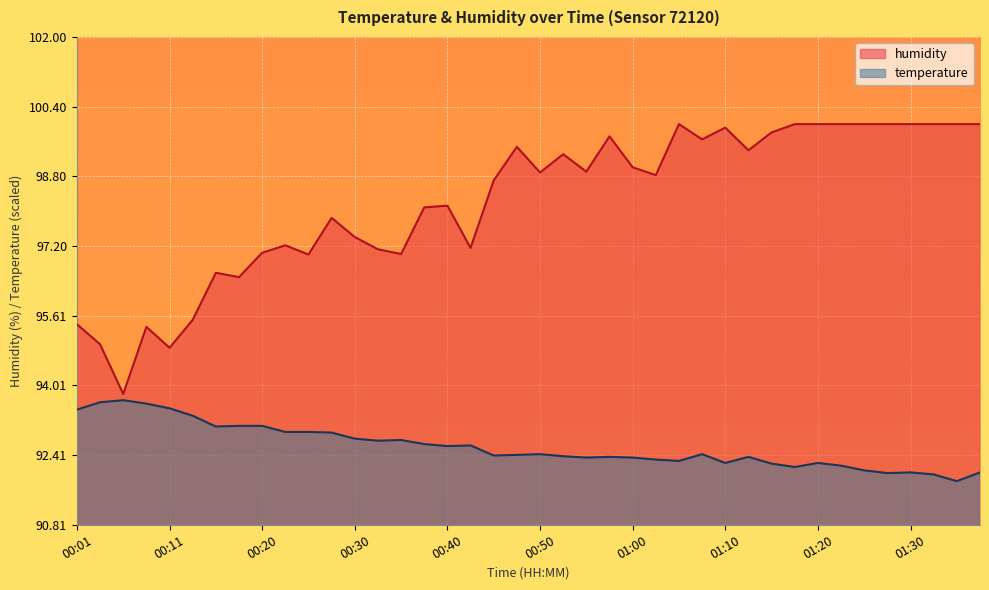

How many values in the temperature series are below 92?

3